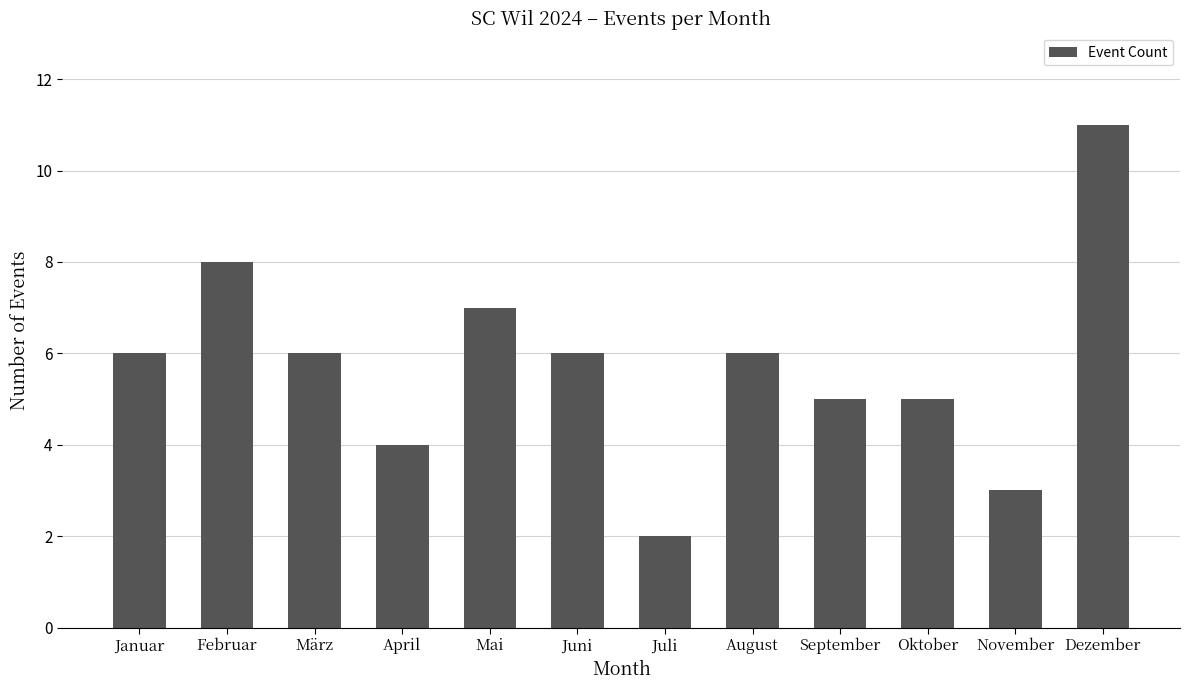

What is the ratio of the value at November to the value at Dezember?

0.3